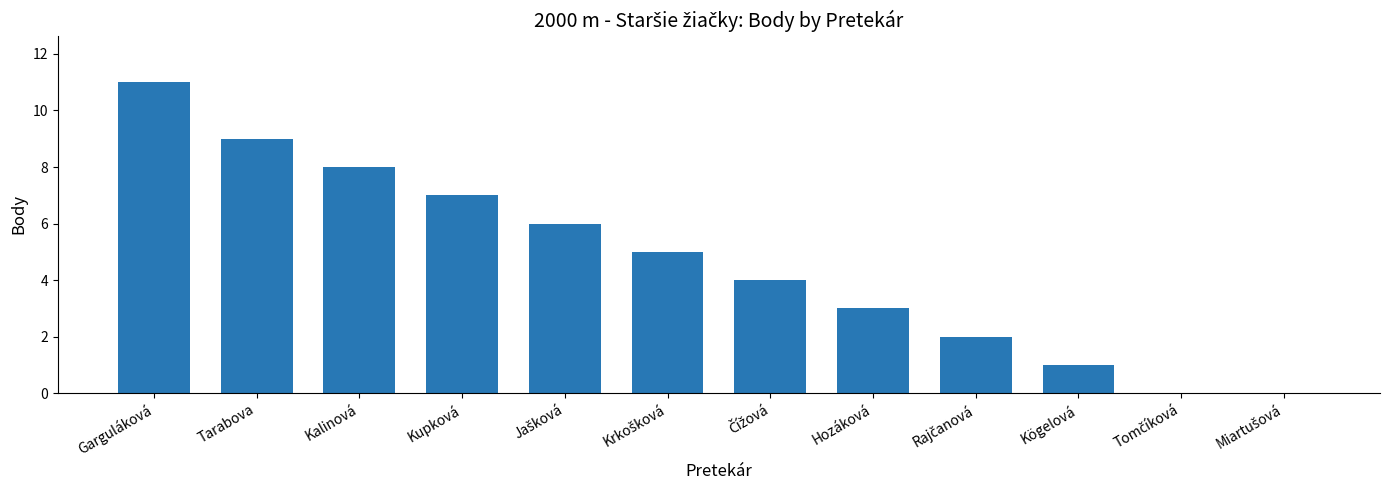

The value at Kalinová is 4. True or false?

False